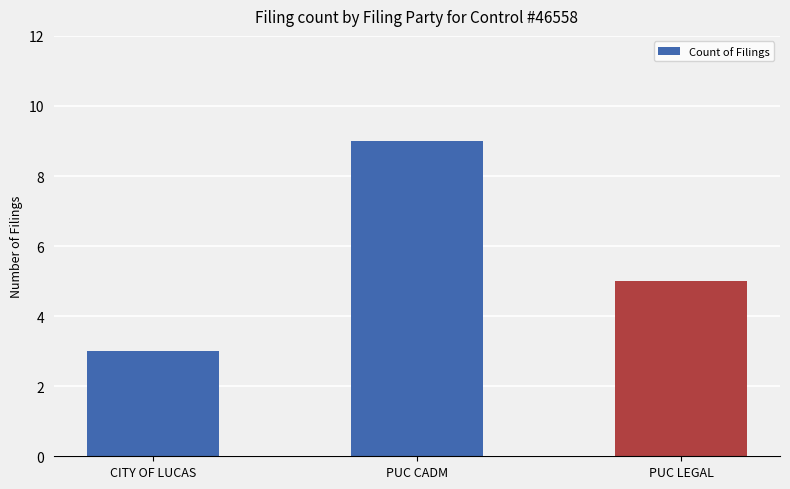

Count the number of data series in this chart.

1